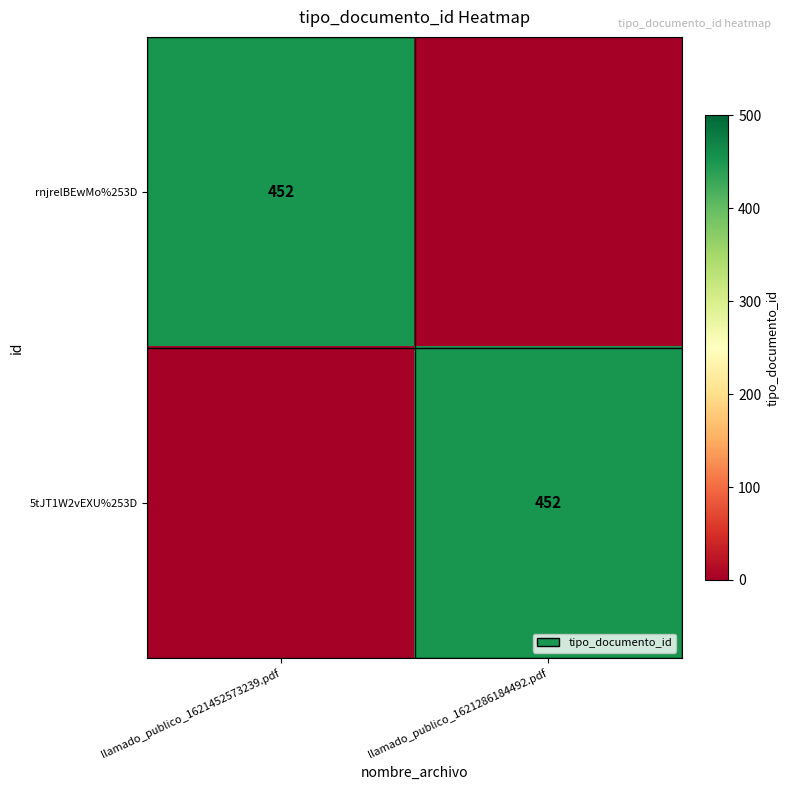

True or false: rnjrelBEwMo%253D has a value of 766 at llamado_publico_1621452573239.pdf.

False